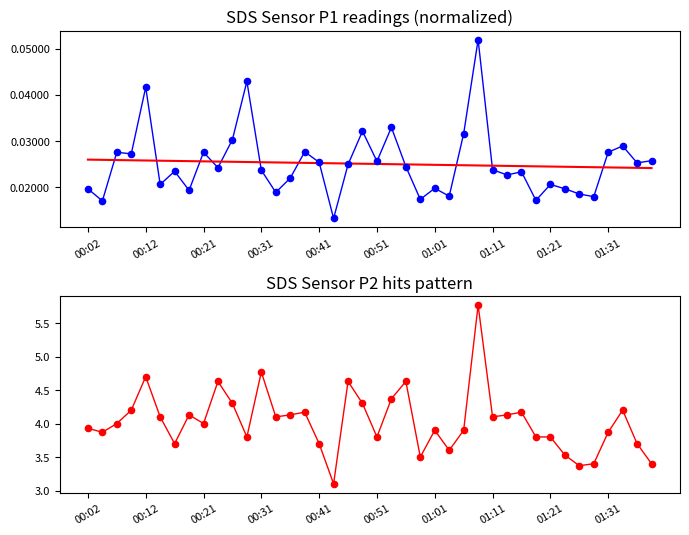

At how many categories does at least one series exceed 4?

19